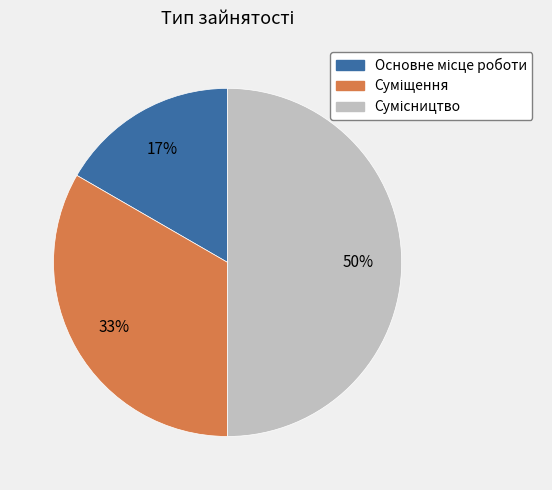

To the nearest percent, what is the difference between the largest and smallest slice percentages?

33%